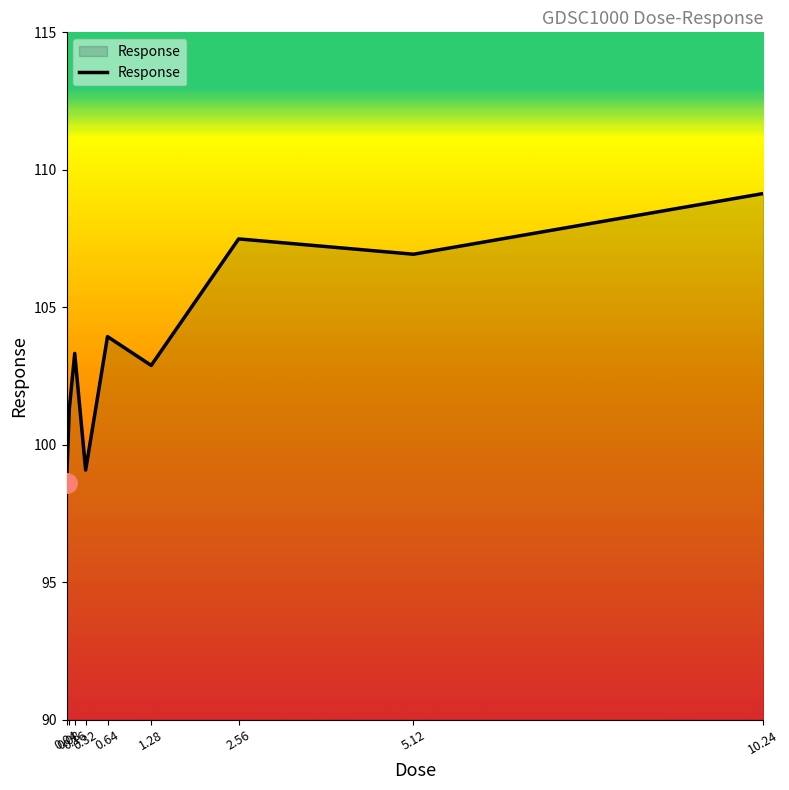

Which label corresponds to the smallest value in the chart?

0.04